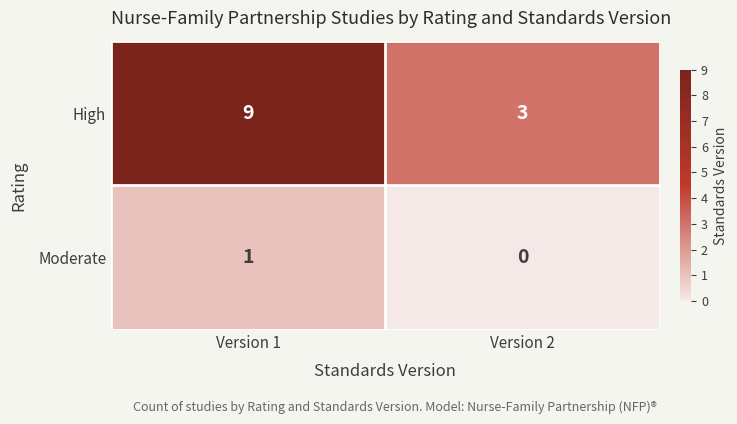

List the series in order of their overall mean, lowest first.

Moderate, High